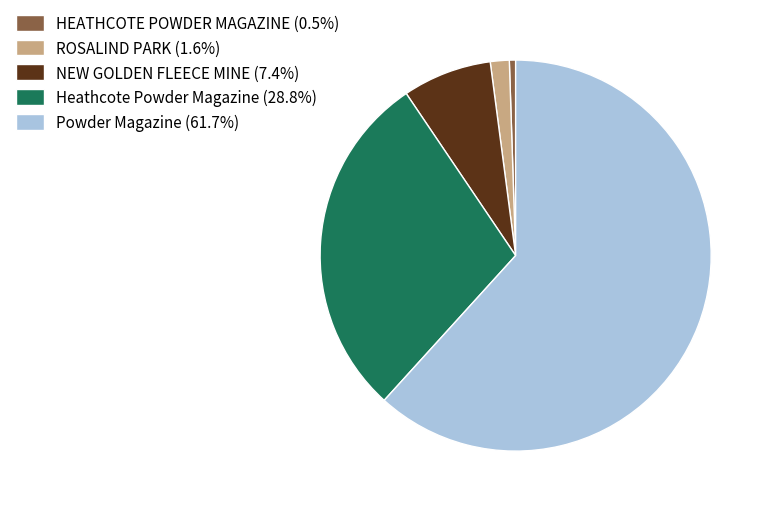

Does any single category account for the majority?

Yes